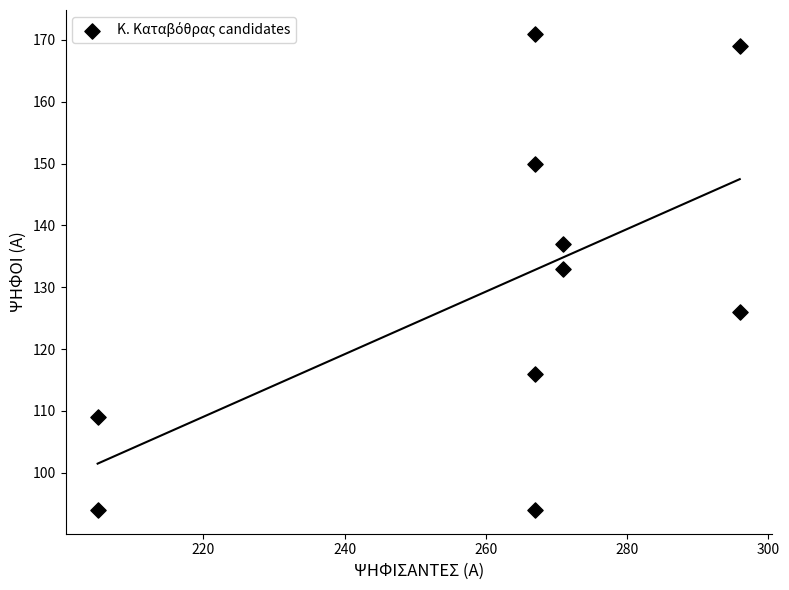

What is the range of X values (max minus min)?

91